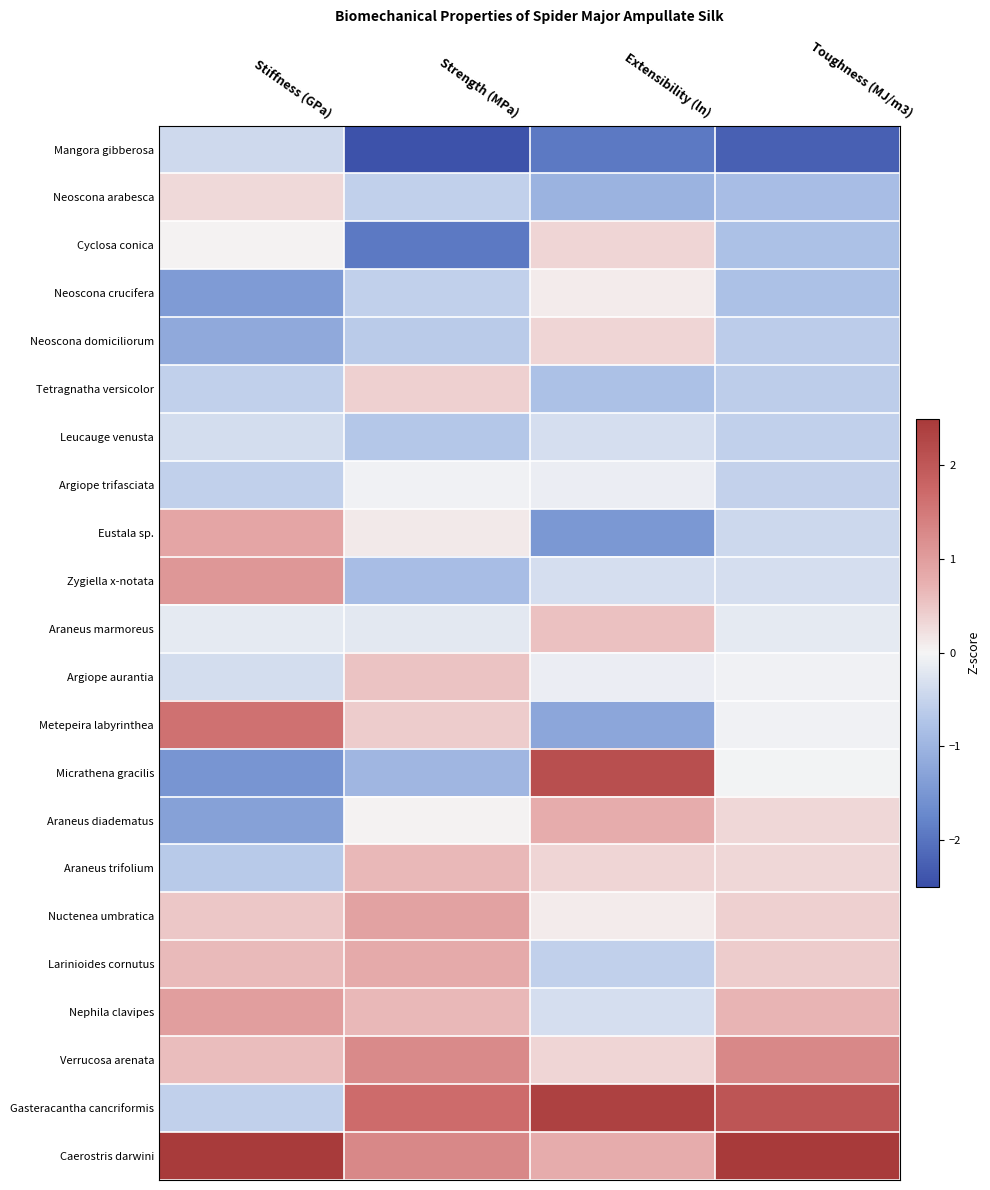

Reading left to right, list all the values displayed in this chart.

Mangora gibberosa: Stiffness (GPa)=-0.4	Strength (MPa)=-2.4	Extensibility (ln)=-1.9	Toughness (MJ/m3)=-2.3
Neoscona arabesca: Stiffness (GPa)=0.3	Strength (MPa)=-0.6	Extensibility (ln)=-1.0	Toughness (MJ/m3)=-0.8
Cyclosa conica: Stiffness (GPa)=0.0	Strength (MPa)=-1.9	Extensibility (ln)=0.3	Toughness (MJ/m3)=-0.8
Neoscona crucifera: Stiffness (GPa)=-1.4	Strength (MPa)=-0.6	Extensibility (ln)=0.1	Toughness (MJ/m3)=-0.8
Neoscona domiciliorum: Stiffness (GPa)=-1.2	Strength (MPa)=-0.6	Extensibility (ln)=0.3	Toughness (MJ/m3)=-0.6
Tetragnatha versicolor: Stiffness (GPa)=-0.6	Strength (MPa)=0.4	Extensibility (ln)=-0.8	Toughness (MJ/m3)=-0.6
Leucauge venusta: Stiffness (GPa)=-0.4	Strength (MPa)=-0.7	Extensibility (ln)=-0.3	Toughness (MJ/m3)=-0.6
Argiope trifasciata: Stiffness (GPa)=-0.6	Strength (MPa)=-0.0	Extensibility (ln)=-0.1	Toughness (MJ/m3)=-0.5
Eustala sp.: Stiffness (GPa)=0.9	Strength (MPa)=0.1	Extensibility (ln)=-1.5	Toughness (MJ/m3)=-0.4
Zygiella x-notata: Stiffness (GPa)=1.1	Strength (MPa)=-0.9	Extensibility (ln)=-0.3	Toughness (MJ/m3)=-0.3
Araneus marmoreus: Stiffness (GPa)=-0.2	Strength (MPa)=-0.2	Extensibility (ln)=0.6	Toughness (MJ/m3)=-0.2
Argiope aurantia: Stiffness (GPa)=-0.4	Strength (MPa)=0.5	Extensibility (ln)=-0.1	Toughness (MJ/m3)=-0.1
Metepeira labyrinthea: Stiffness (GPa)=1.6	Strength (MPa)=0.4	Extensibility (ln)=-1.2	Toughness (MJ/m3)=-0.1
Micrathena gracilis: Stiffness (GPa)=-1.5	Strength (MPa)=-1.0	Extensibility (ln)=2.1	Toughness (MJ/m3)=-0.0
Araneus diadematus: Stiffness (GPa)=-1.3	Strength (MPa)=0.0	Extensibility (ln)=0.8	Toughness (MJ/m3)=0.3
Araneus trifolium: Stiffness (GPa)=-0.7	Strength (MPa)=0.6	Extensibility (ln)=0.3	Toughness (MJ/m3)=0.3
Nuctenea umbratica: Stiffness (GPa)=0.5	Strength (MPa)=0.9	Extensibility (ln)=0.1	Toughness (MJ/m3)=0.4
Larinioides cornutus: Stiffness (GPa)=0.6	Strength (MPa)=0.8	Extensibility (ln)=-0.6	Toughness (MJ/m3)=0.4
Nephila clavipes: Stiffness (GPa)=1.0	Strength (MPa)=0.7	Extensibility (ln)=-0.3	Toughness (MJ/m3)=0.7
Verrucosa arenata: Stiffness (GPa)=0.6	Strength (MPa)=1.3	Extensibility (ln)=0.3	Toughness (MJ/m3)=1.3
Gasteracantha cancriformis: Stiffness (GPa)=-0.6	Strength (MPa)=1.7	Extensibility (ln)=2.4	Toughness (MJ/m3)=2.0
Caerostris darwini: Stiffness (GPa)=2.5	Strength (MPa)=1.3	Extensibility (ln)=0.8	Toughness (MJ/m3)=2.5